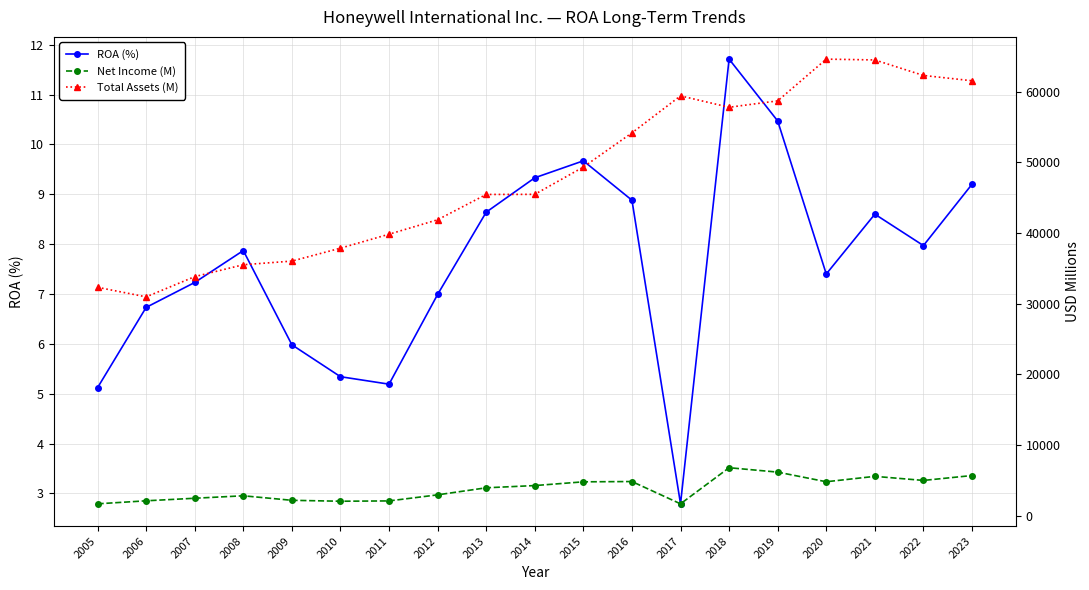

Reading left to right, list all the values displayed in this chart.

ROA (%): 5.1	6.7	7.2	7.9	6.0	5.3	5.2	7.0	8.6	9.3	9.7	8.9	2.8	11.7	10.5	7.4	8.6	8.0	9.2
Net Income (M): 1655.0	2083.0	2444.0	2792.0	2153.0	2022.0	2067.0	2926.0	3924.0	4239.0	4768.0	4809.0	1655.0	6765.0	6143.0	4779.0	5542.0	4966.0	5658.0
Total Assets (M): 32294.0	30941.0	33805.0	35490.0	36004.0	37834.0	39808.0	41853.0	45435.0	45451.0	49316.0	54146.0	59387.0	57773.0	58679.0	64586.0	64470.0	62275.0	61525.0